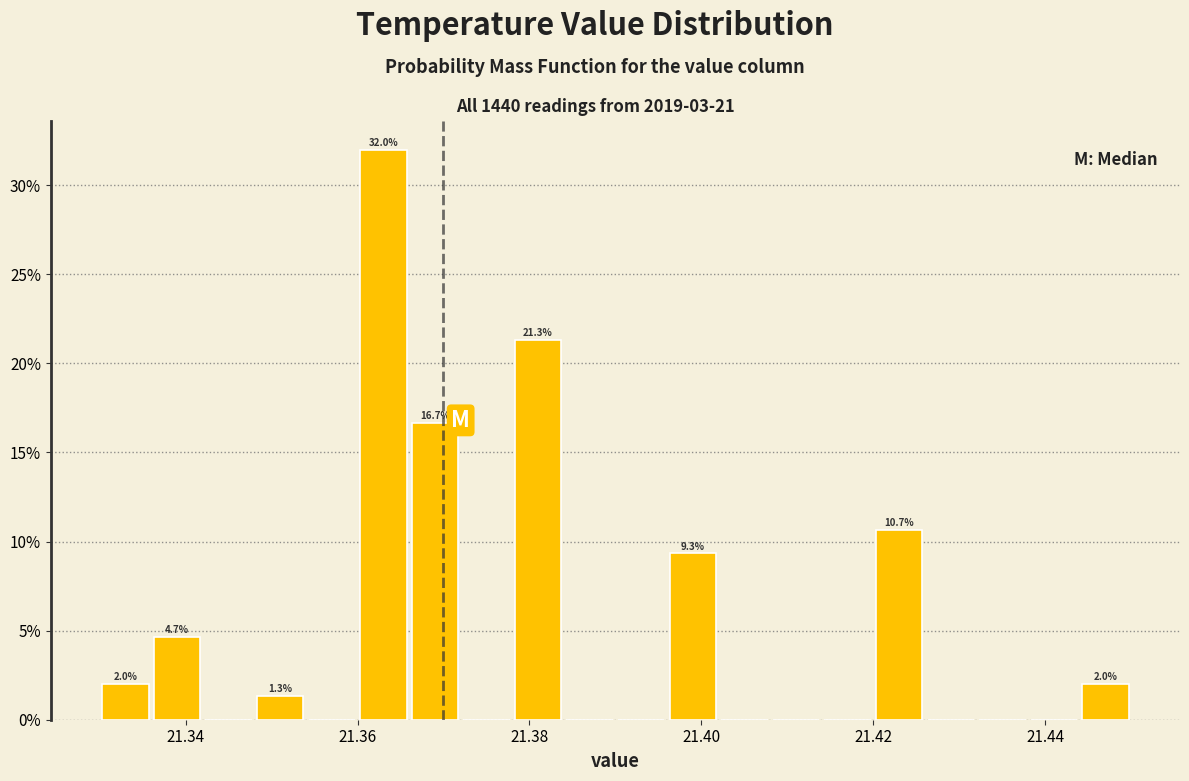

Read against the x-axis, roughly where is the centre of the tallest bar?

21.364